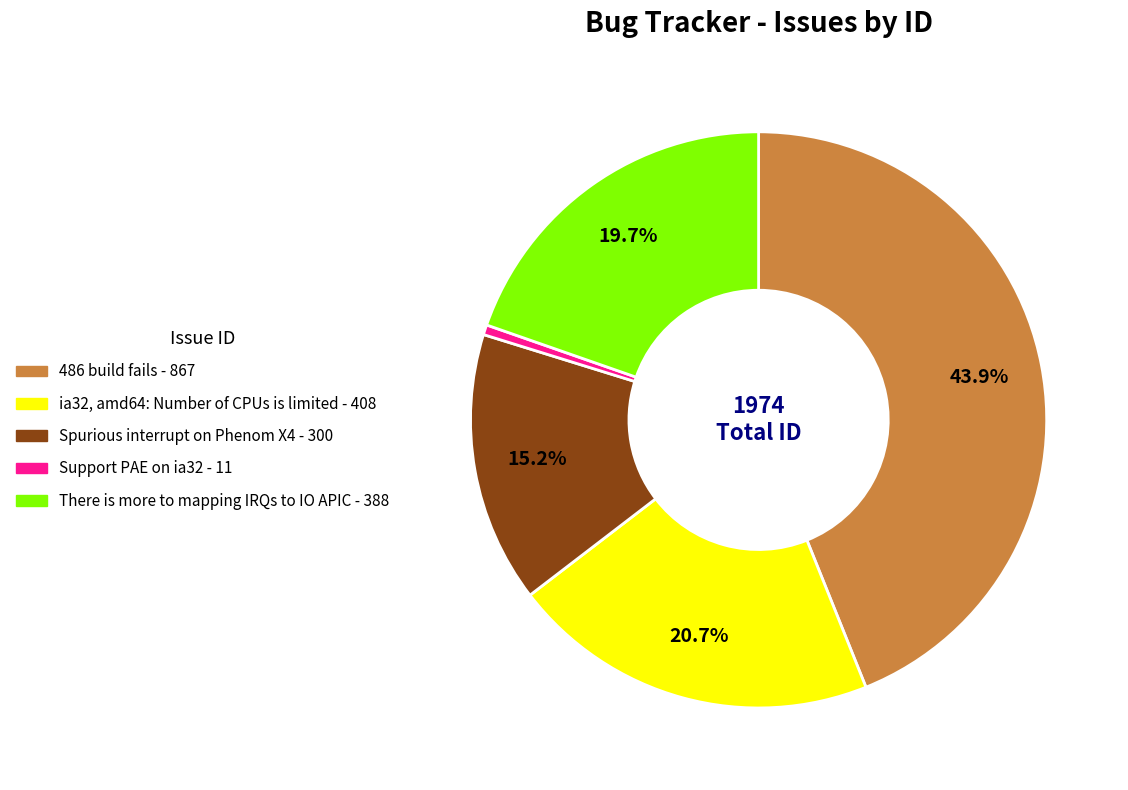

Is there any slice that represents more than half of the pie?

No